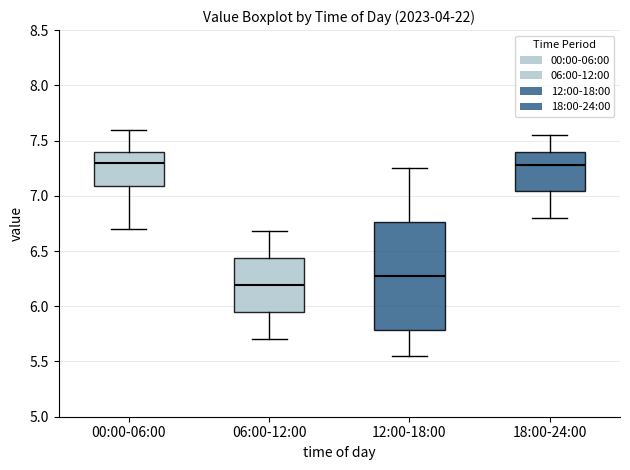

Reading left to right, transcribe this box plot: for each box, give where its median line is, the range the box spans, and where its two whiskers end, as read against the y-axis. The values are not printed on the chart, so give them approximately, as read against the axis.

00:00-06:00: median 7.30, box 7.10 to 7.40, whiskers 6.70 to 7.60
06:00-12:00: median 6.20, box 5.95 to 6.45, whiskers 5.70 to 6.70
12:00-18:00: median 6.30, box 5.80 to 6.75, whiskers 5.55 to 7.25
18:00-24:00: median 7.30, box 7.05 to 7.40, whiskers 6.80 to 7.55